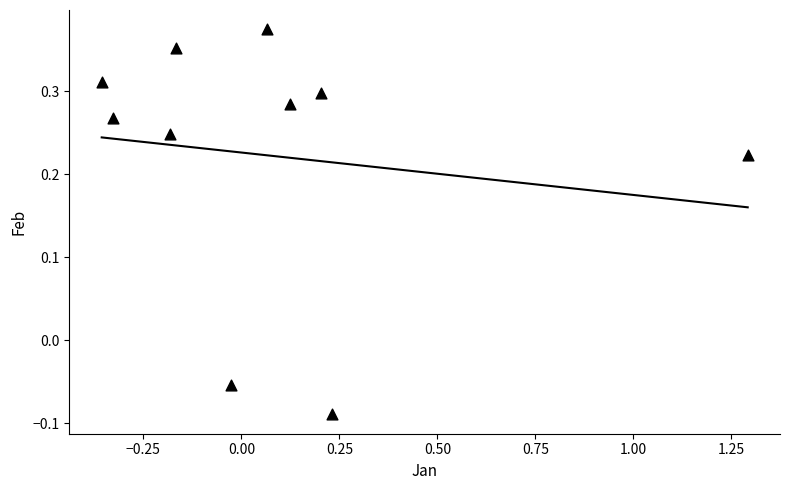

What is the range of Y values (max minus min)?

0.5